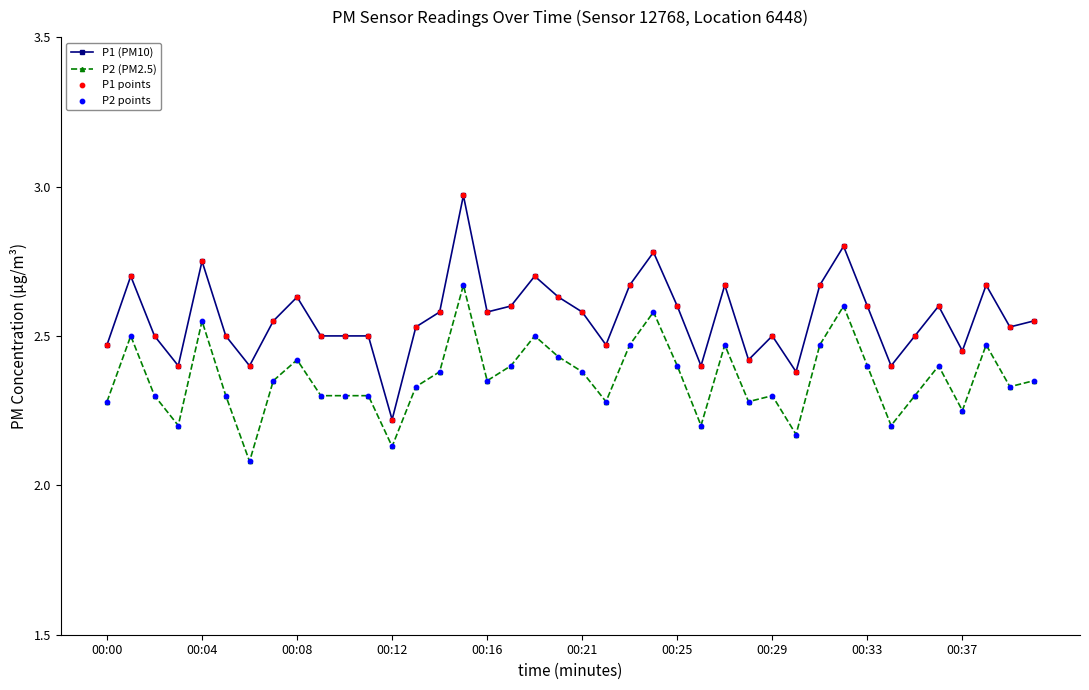

Which series has the largest total across all categories?

P1 (PM10)